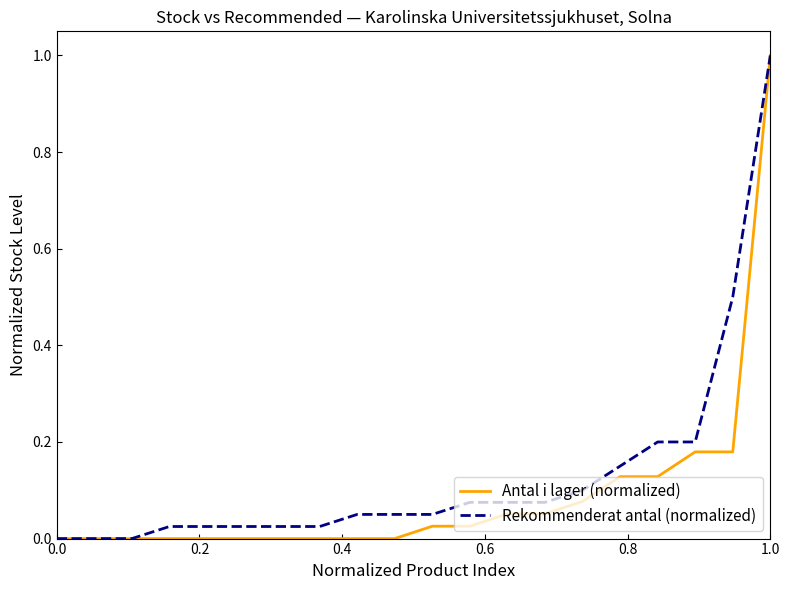

What is the highest value of the Rekommenderat antal (normalized) series?

1.0